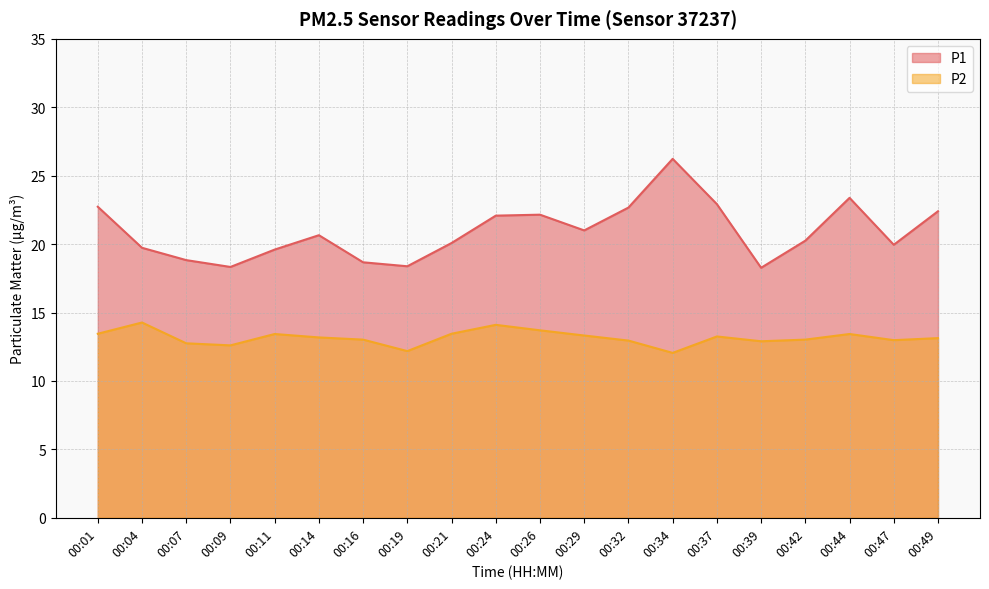

Which label corresponds to the smallest value in the chart?

00:34